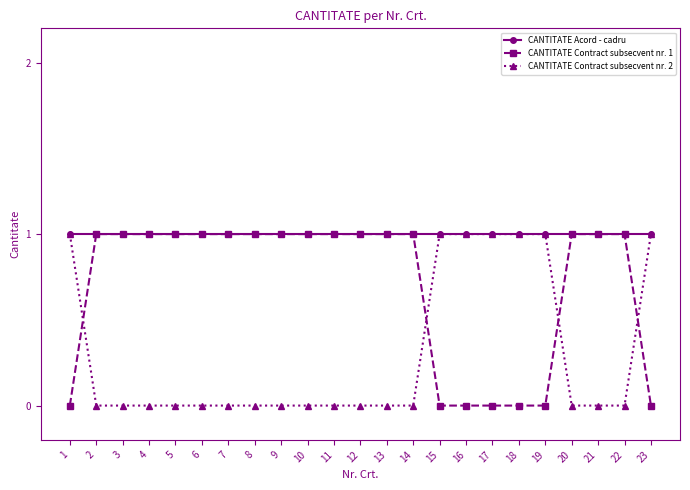

List the series in order of their overall mean, highest first.

CANTITATE Acord - cadru, CANTITATE Contract subsecvent nr. 1, CANTITATE Contract subsecvent nr. 2